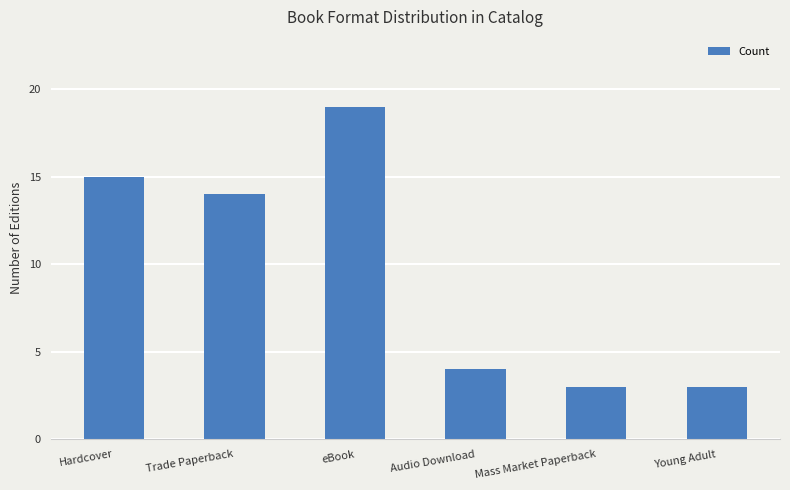

Reading right to left, what are all the values shown in this chart?

Young Adult=3	Mass Market Paperback=3	Audio Download=4	eBook=19	Trade Paperback=14	Hardcover=15